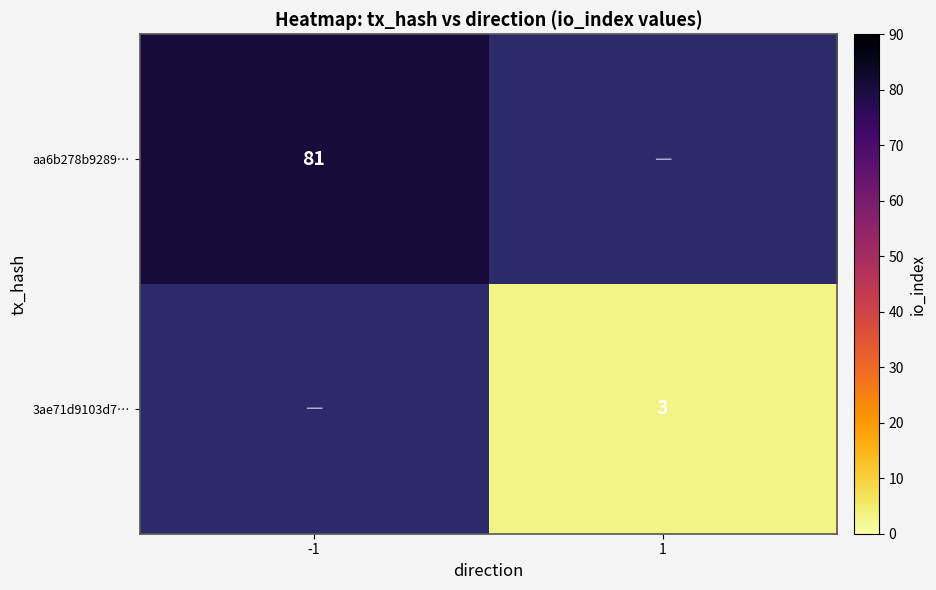

At how many categories does at least one series exceed 45?

1